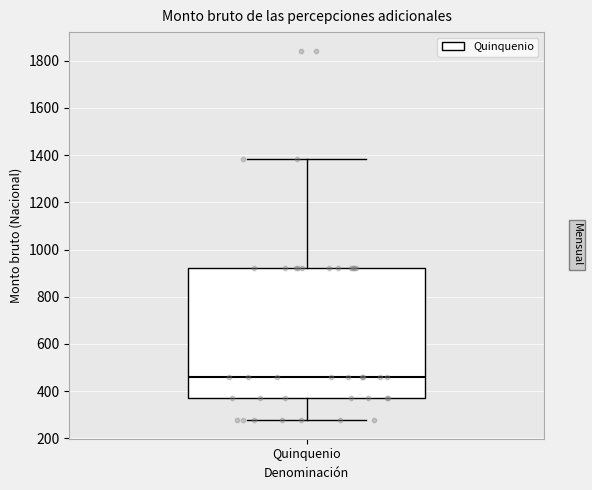

Where is the lower edge of the box for Quinquenio on the y-axis? The values are not printed on the chart, so give them approximately, as read against the axis.

360